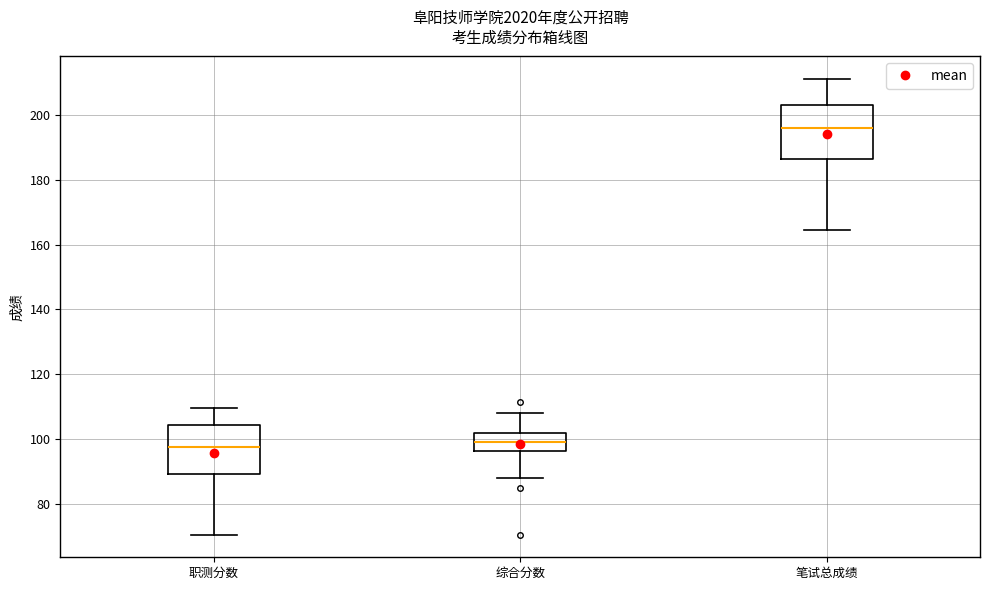

Which box has the highest median line?

笔试总成绩